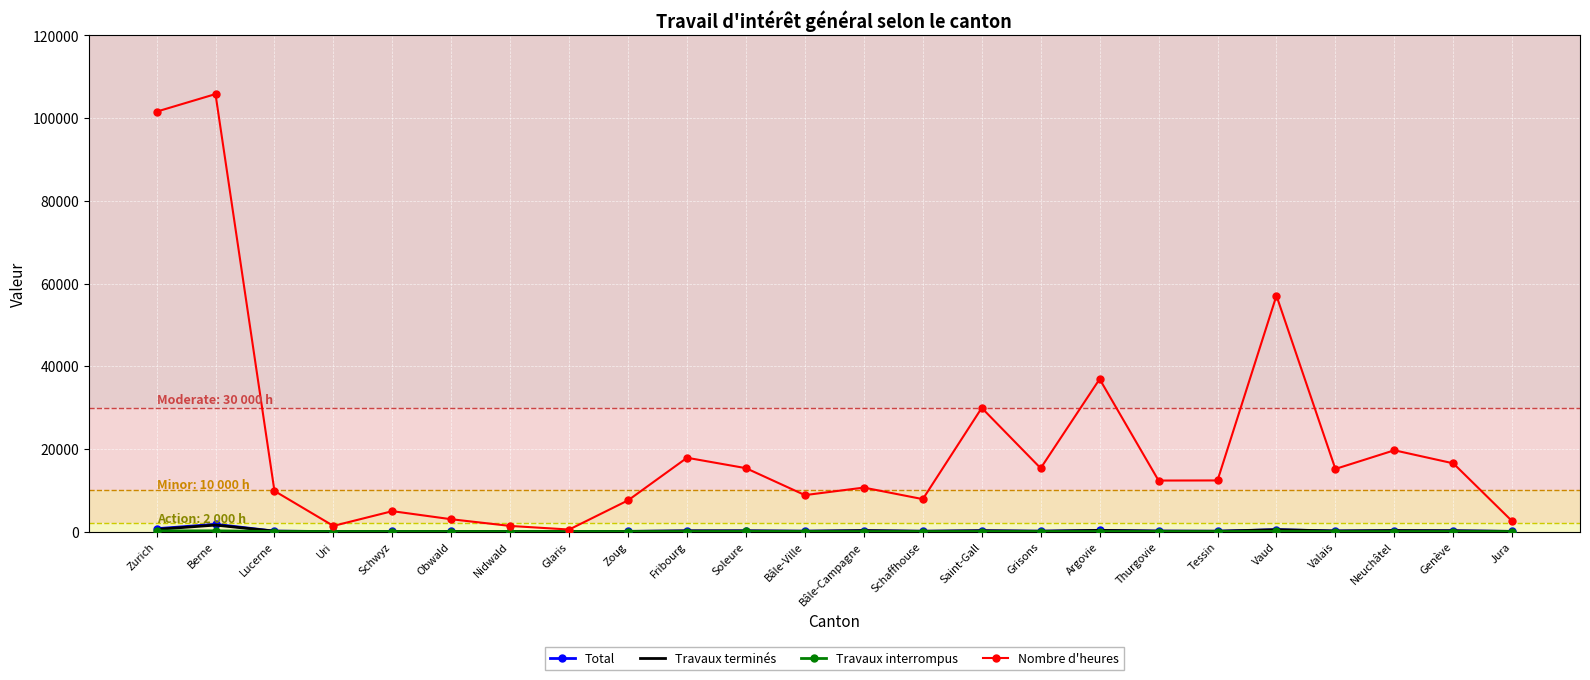

Which series has the largest total across all categories?

Nombre d'heures